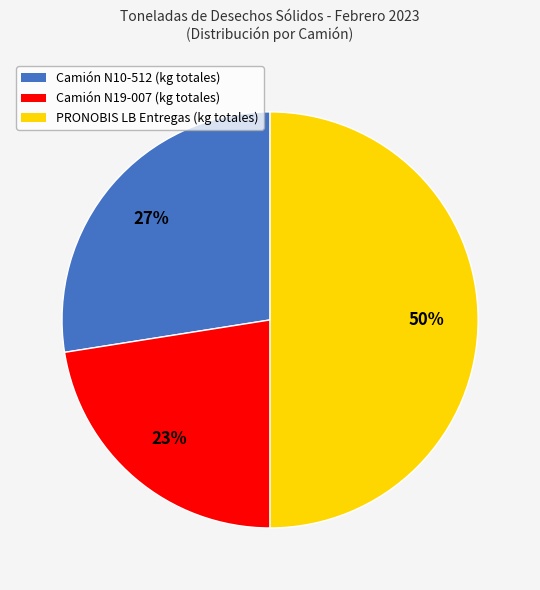

Rank the categories by value from lowest to highest.

Camión N19-007 (kg totales), Camión N10-512 (kg totales), PRONOBIS LB Entregas (kg totales)